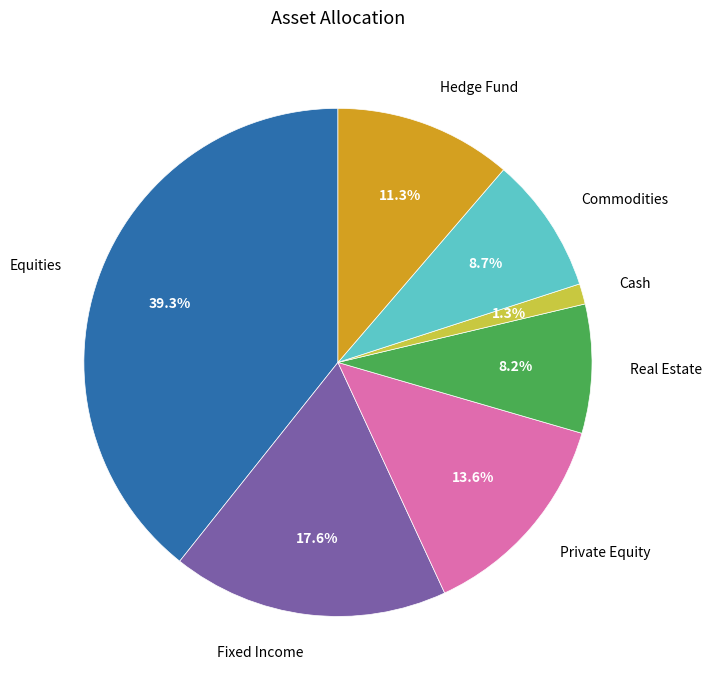

How many segments does this pie chart have?

7